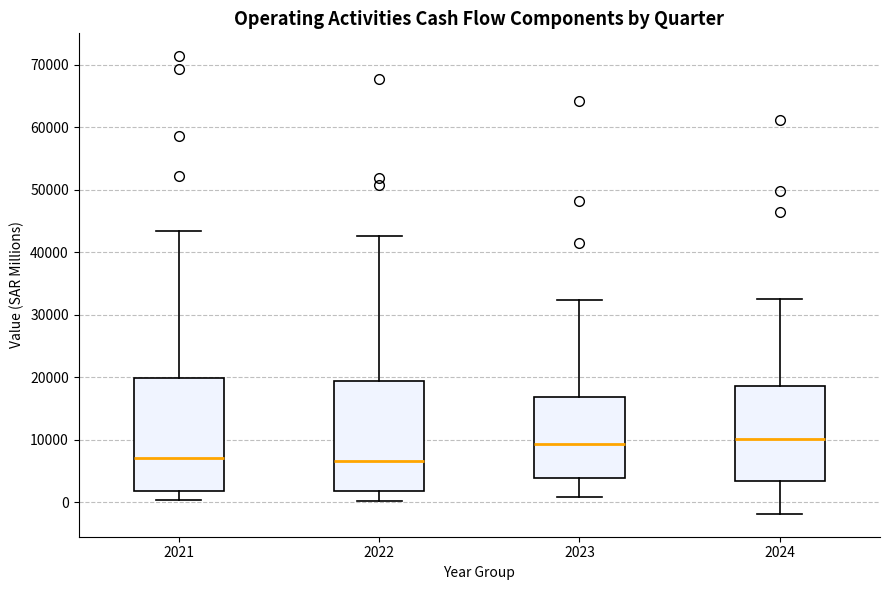

Reading left to right, read every box against the y-axis: the position of its median line, the range the box covers, and the ends of its whiskers. The values are not printed on the chart, so give them approximately, as read against the axis.

2021: median 7000, box 2000 to 20000, whiskers 0 to 43000
2022: median 7000, box 2000 to 19000, whiskers 0 to 43000
2023: median 9000, box 4000 to 17000, whiskers 1000 to 32000
2024: median 10000, box 3000 to 19000, whiskers -2000 to 33000